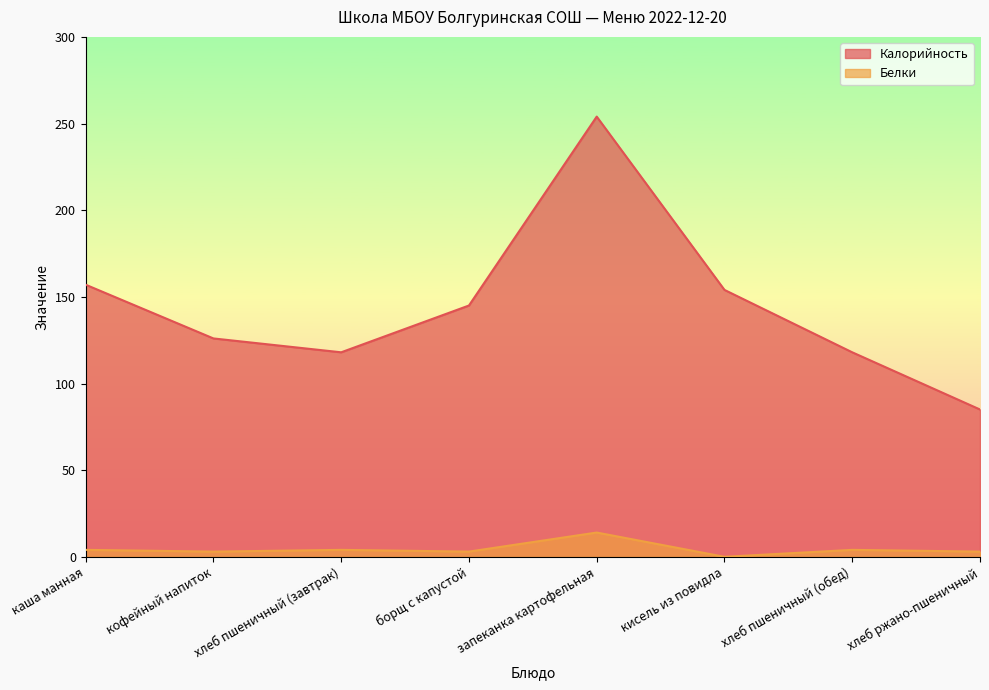

True or false: Калорийность and Белки intersect in this chart.

False